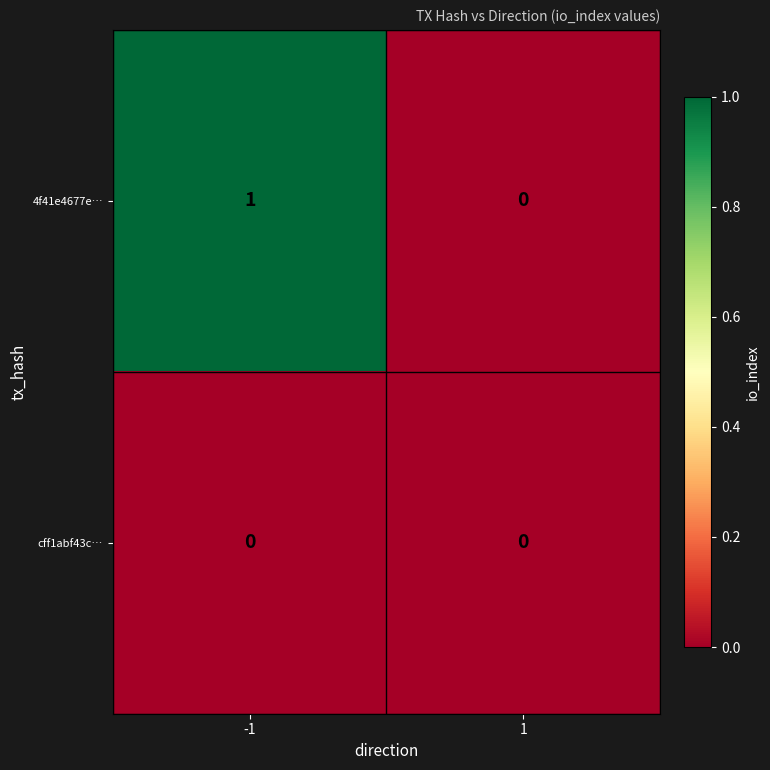

Rank the categories by 4f41e4677e… value from lowest to highest.

1, -1